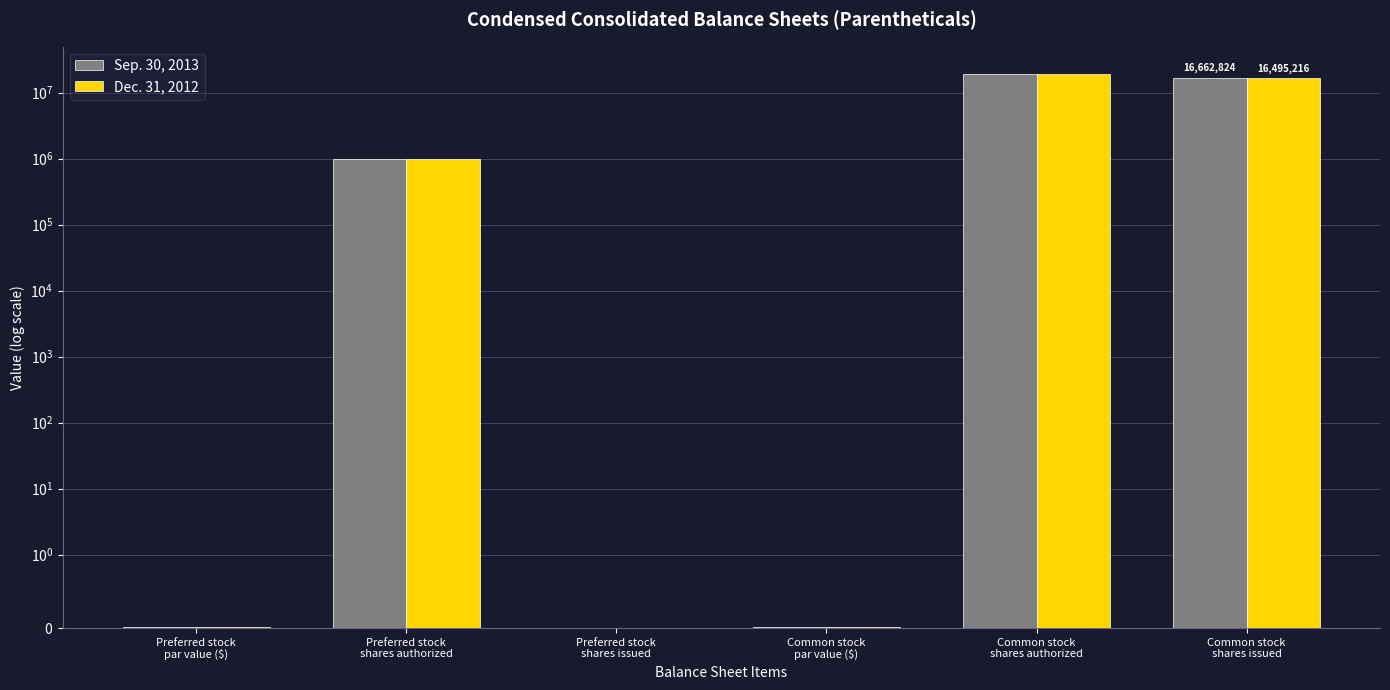

At Preferred stock
shares issued, list the series in order from largest to smallest.

Sep. 30, 2013, Dec. 31, 2012